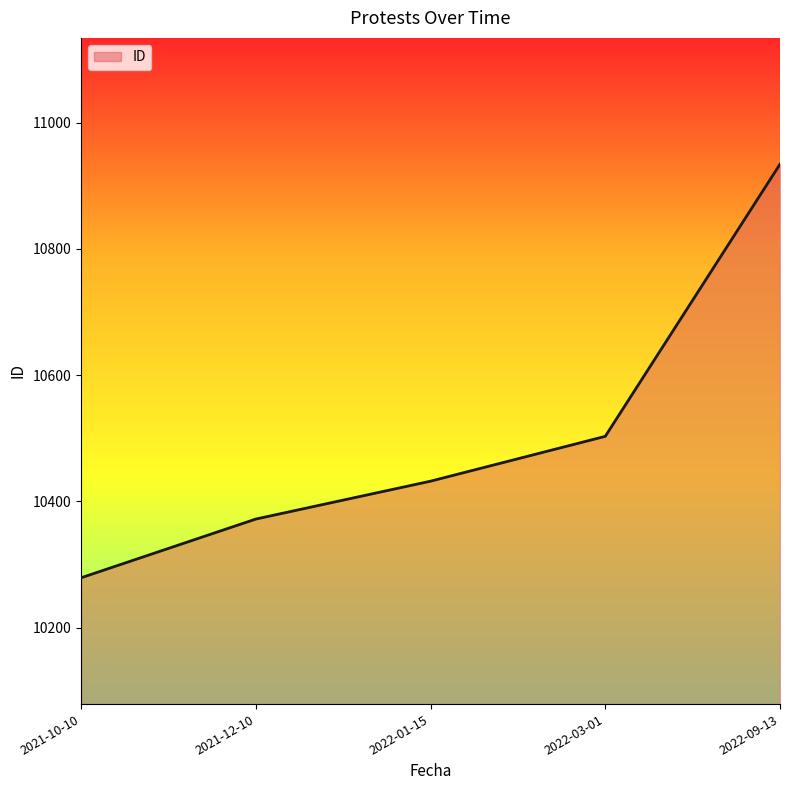

The value at 2022-09-13 is 5309. True or false?

False